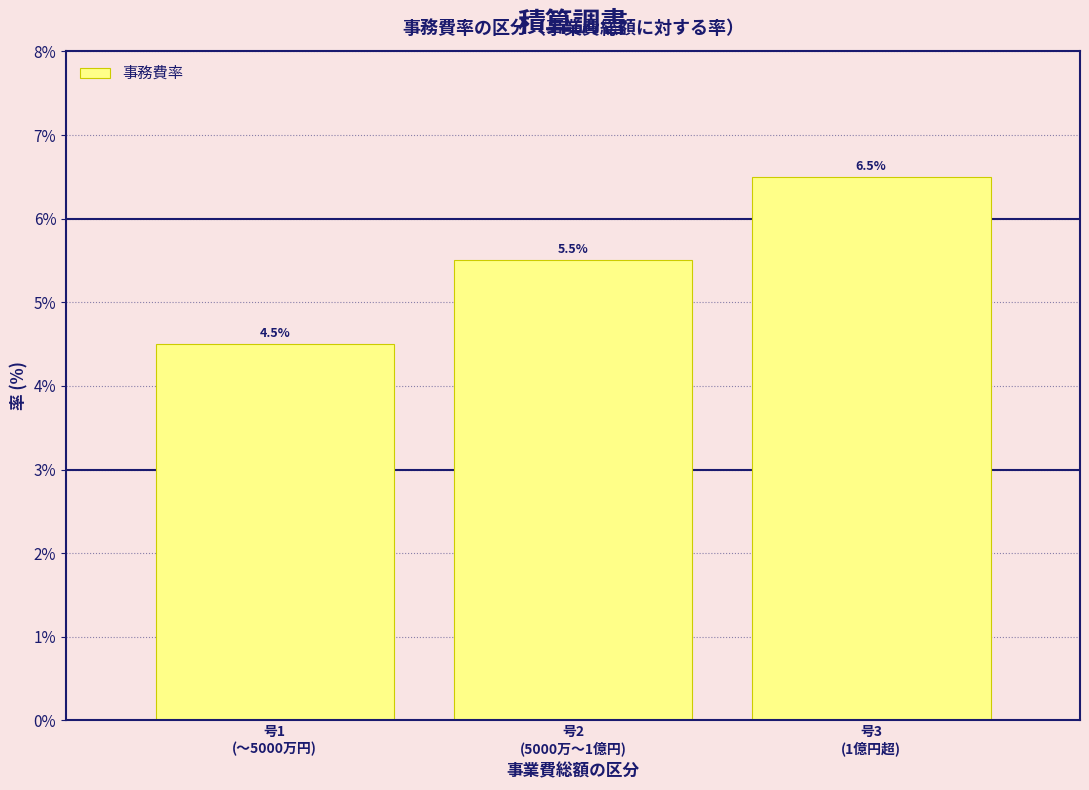

Reading left to right, extract all data points from this chart.

4.5	5.5	6.5